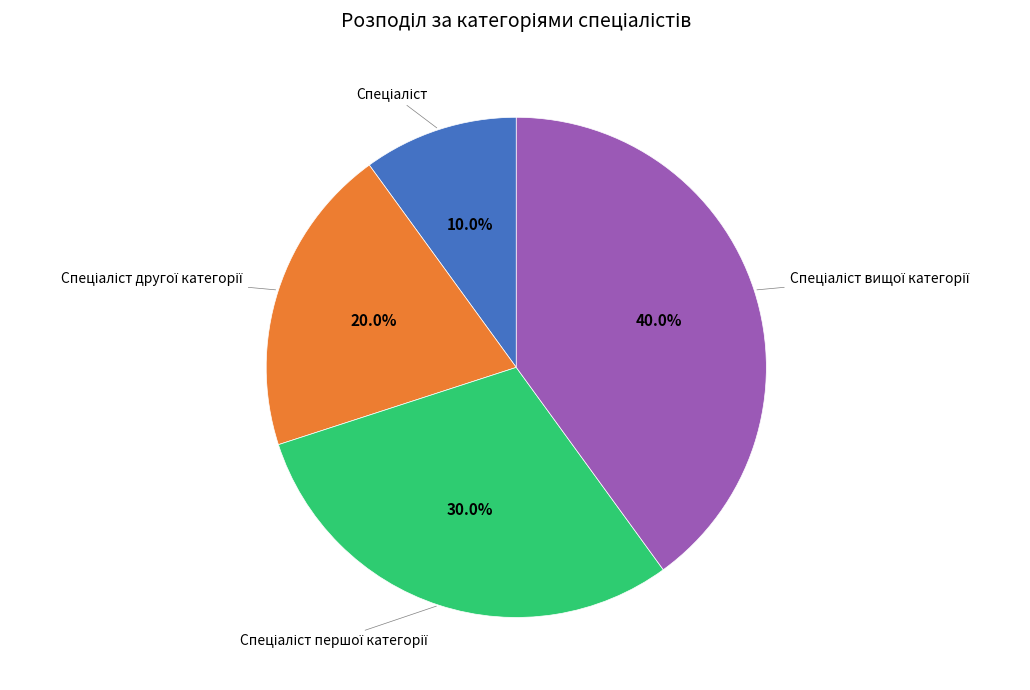

Is there any slice that represents more than half of the pie?

No